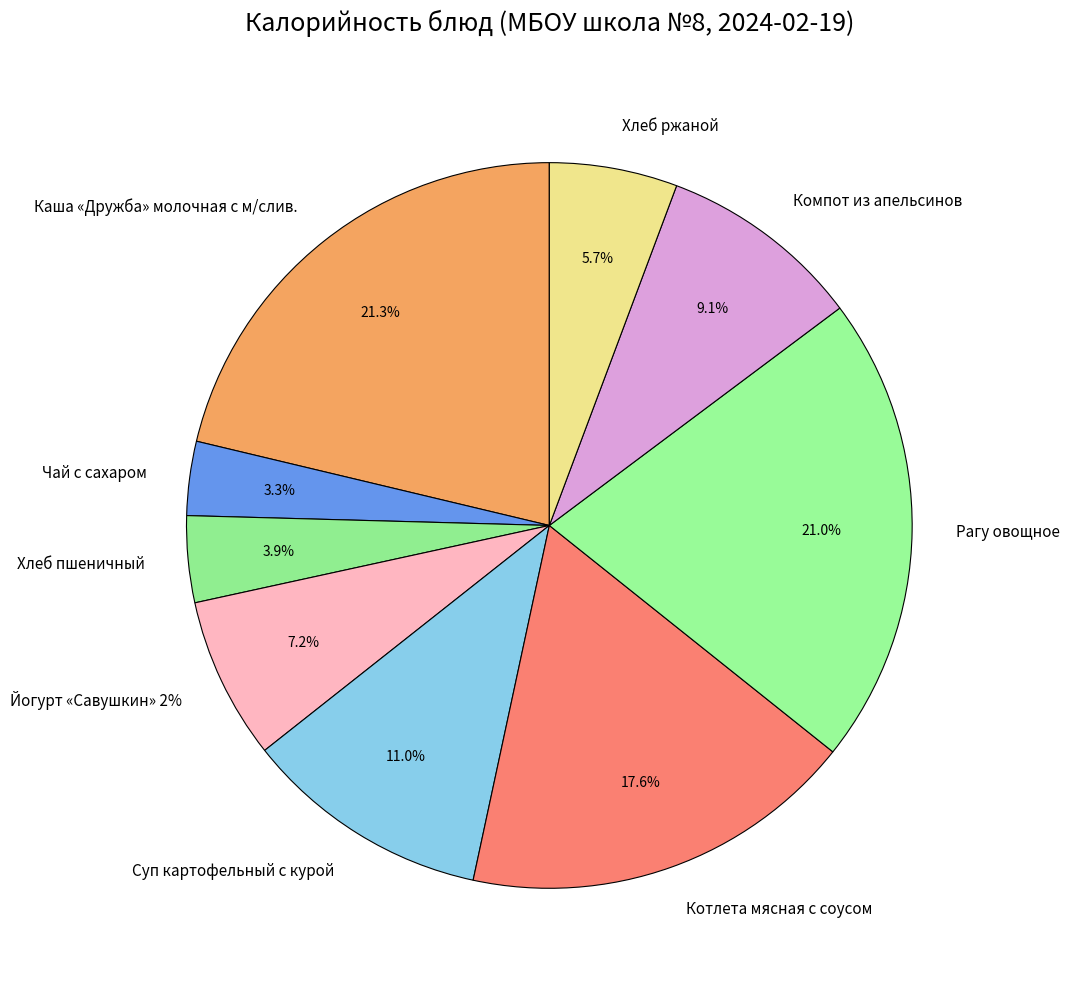

To the nearest percent, what is the combined percentage of Каша «Дружба» молочная с м/слив. and Хлеб ржаной?

27%